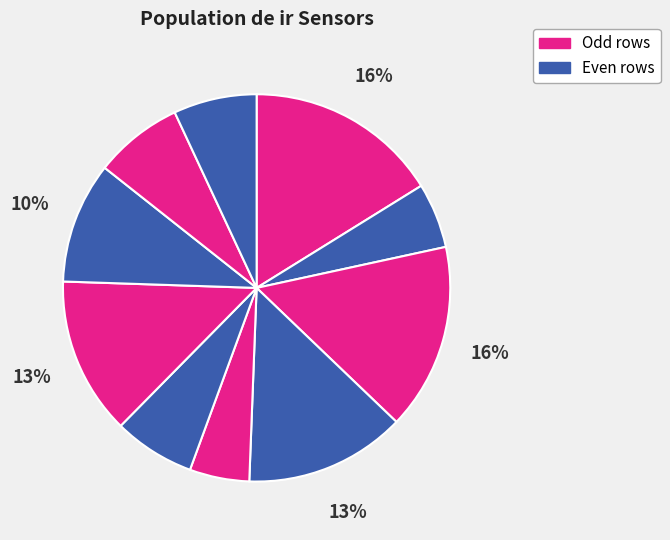

How many slices are in this pie chart?

10